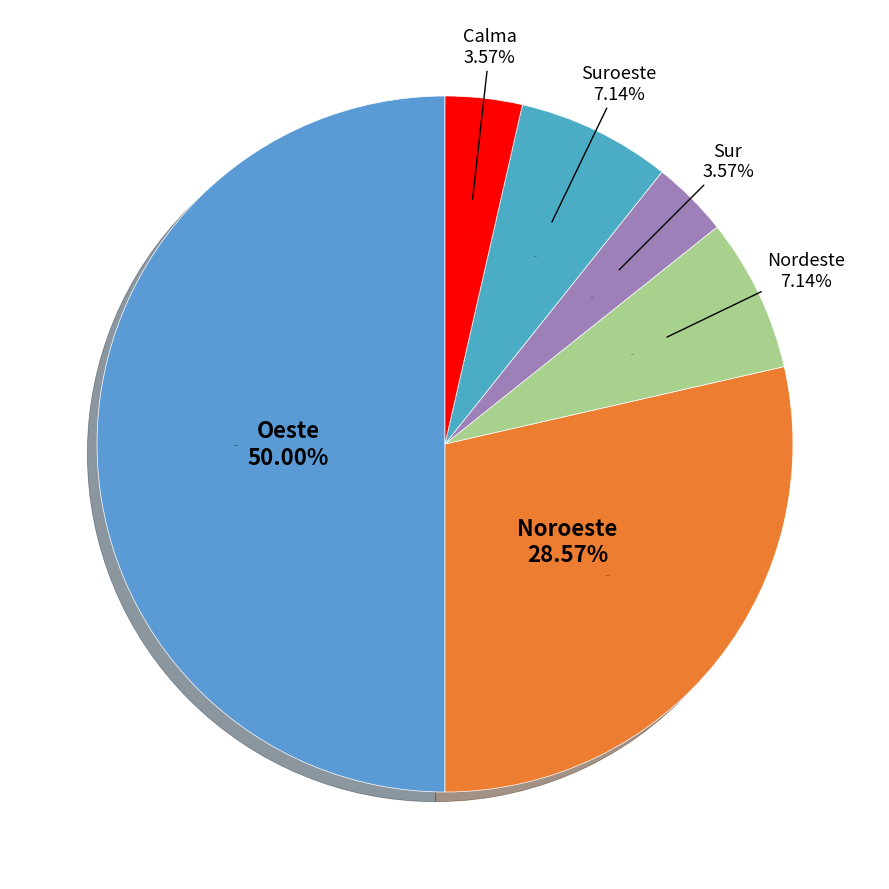

What is the total percentage of Suroeste and Sur?

10.7%